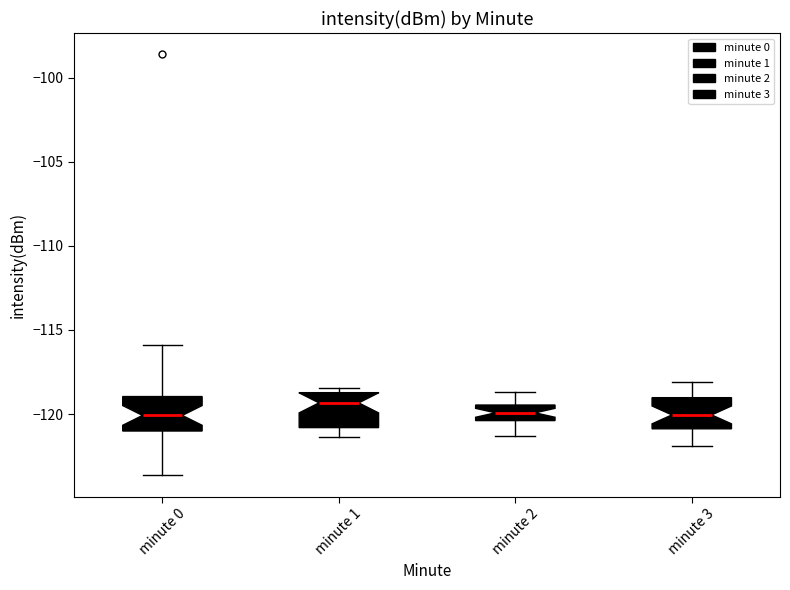

Reading left to right, read every box against the y-axis: the position of its median line, the range the box covers, and the ends of its whiskers. The values are not printed on the chart, so give them approximately, as read against the axis.

minute 0: median -120.0, box -121.0 to -119.0, whiskers -123.5 to -116.0
minute 1: median -119.5, box -121.0 to -118.5, whiskers -121.5 to -118.5 (just above the box's upper edge)
minute 2: median -120.0, box -120.5 to -119.5, whiskers -121.5 to -118.5
minute 3: median -120.0, box -121.0 to -119.0, whiskers -122.0 to -118.0